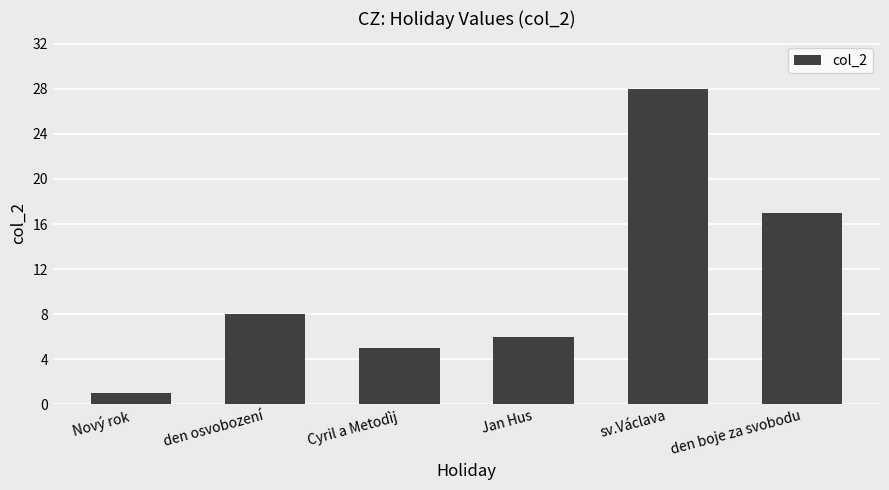

True or false: the data shows 15 at sv.Václava.

False